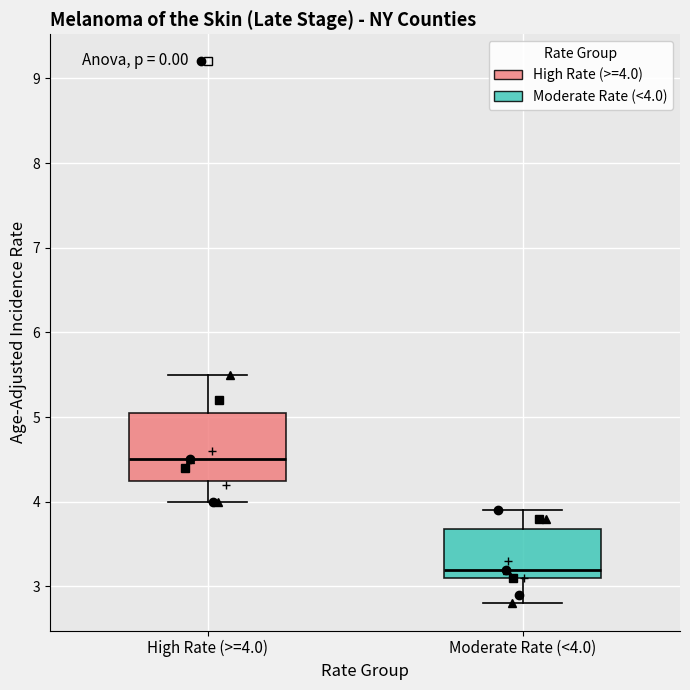

Reading left to right, read every box against the y-axis: the position of its median line, the range the box covers, and the ends of its whiskers. The values are not printed on the chart, so give them approximately, as read against the axis.

High Rate (>=4.0): median 4.5, box 4.3 to 5.1, whiskers 4.0 to 5.5
Moderate Rate (<4.0): median 3.2, box 3.1 to 3.7, whiskers 2.8 to 3.9